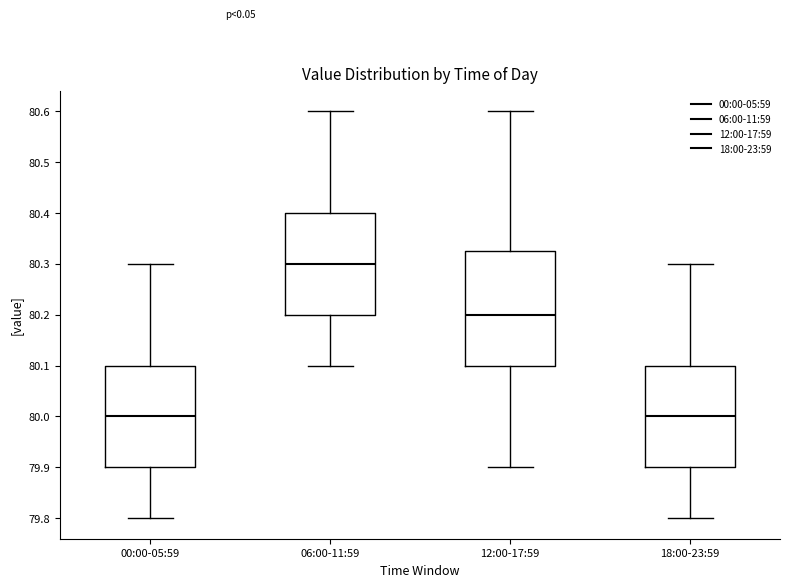

Comparing the boxes themselves (not the whiskers), which one is the tallest?

12:00-17:59